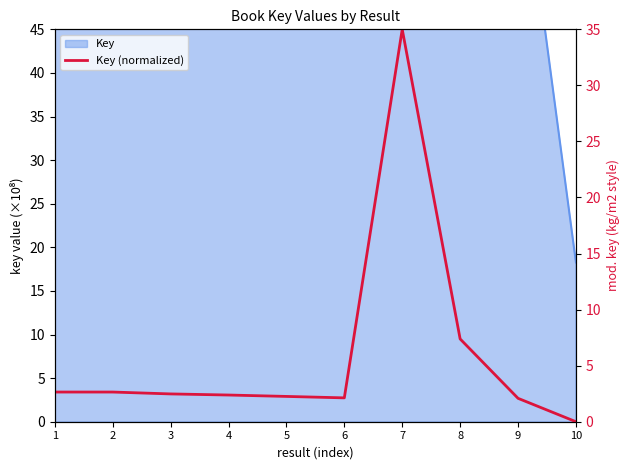

What is the change in value from 7 to 9?

-32.9